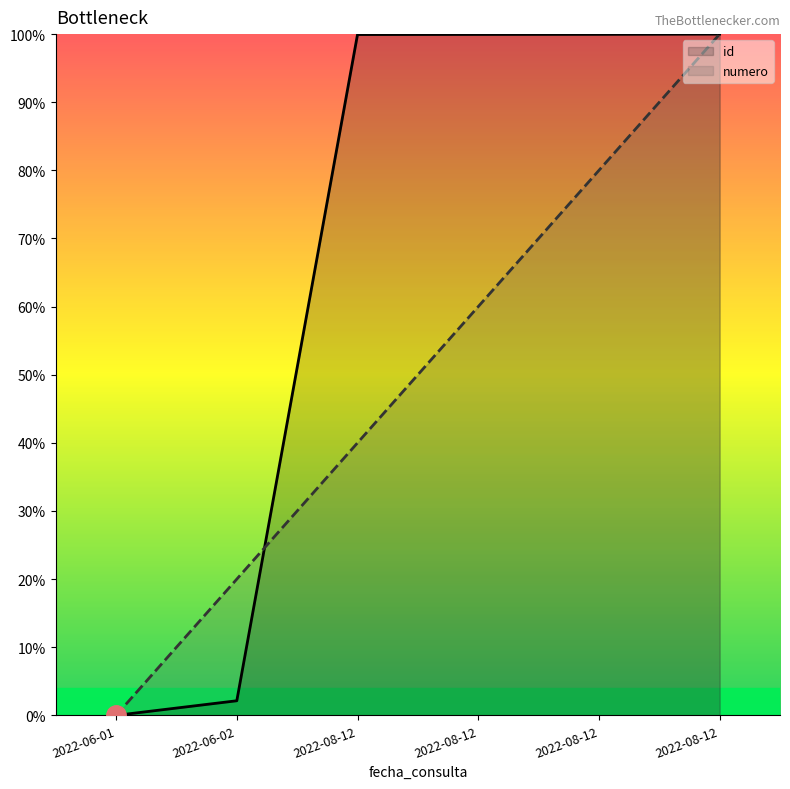

True or false: numero and id intersect in this chart.

True